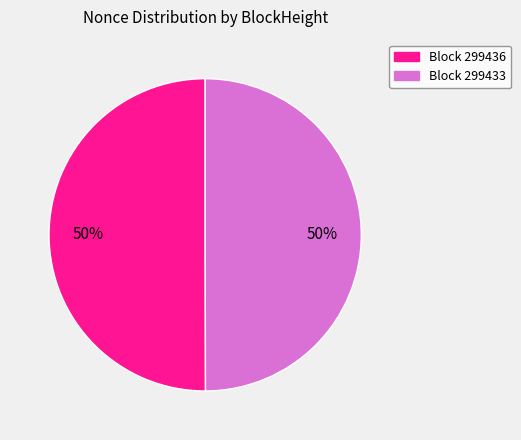

To the nearest percent, what is the average slice percentage?

50%